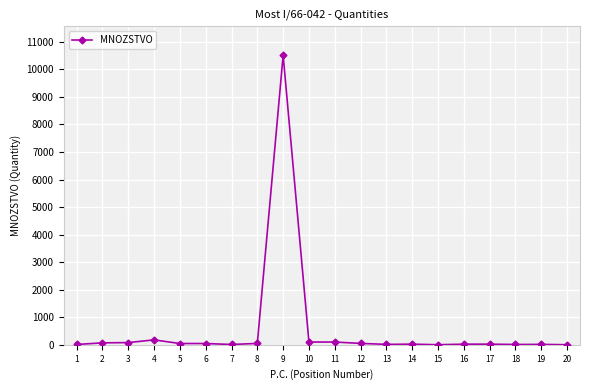

True or false: there are more than 1 points higher than both neighbors.

True